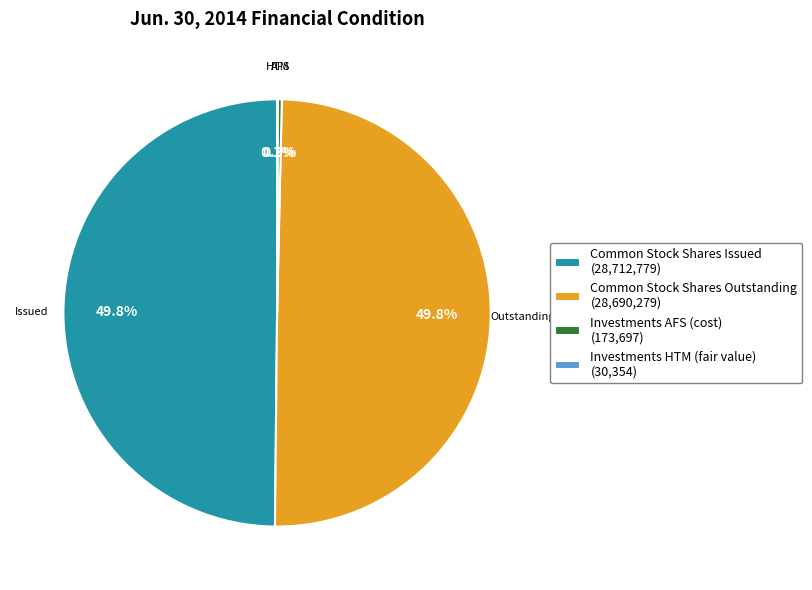

To the nearest percent, what percentage of the pie is Common Stock Shares Outstanding?

50%